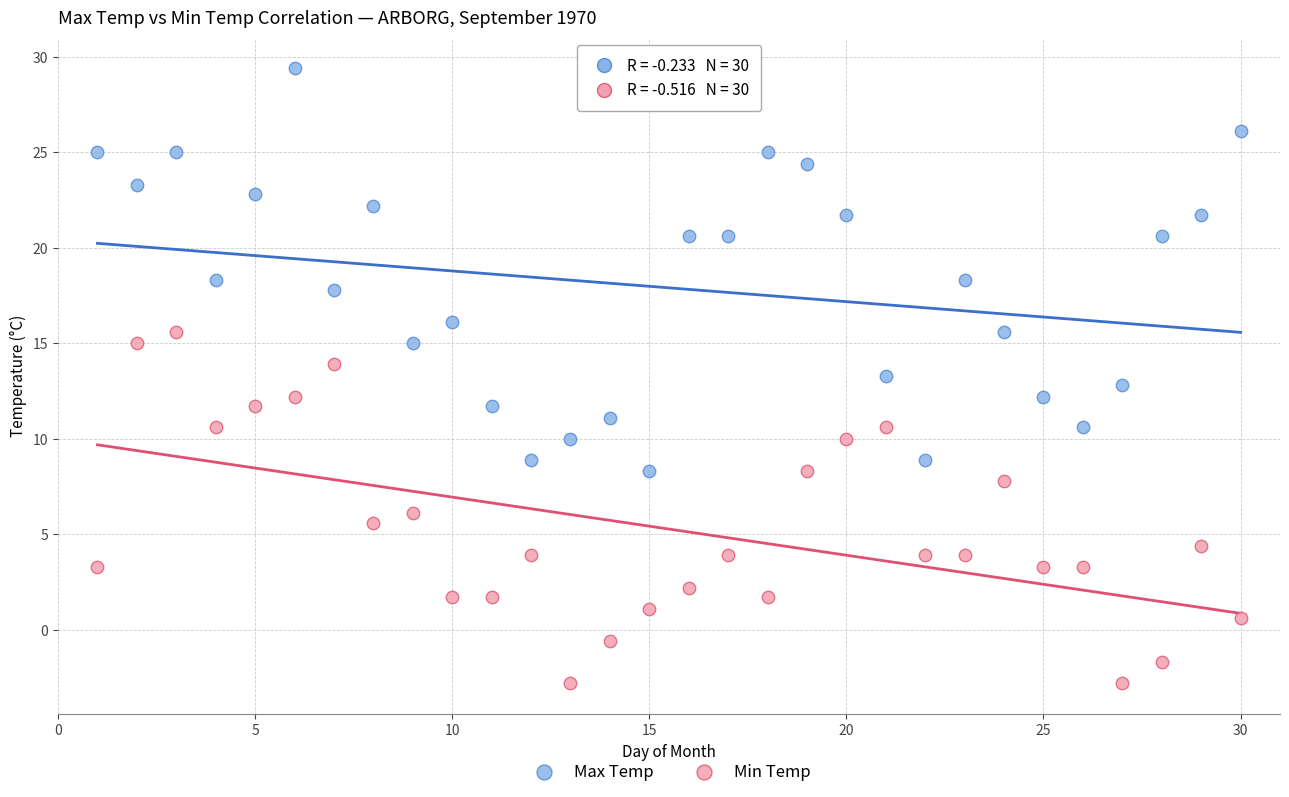

What are all the series names shown in the legend?

Max Temp, Min Temp